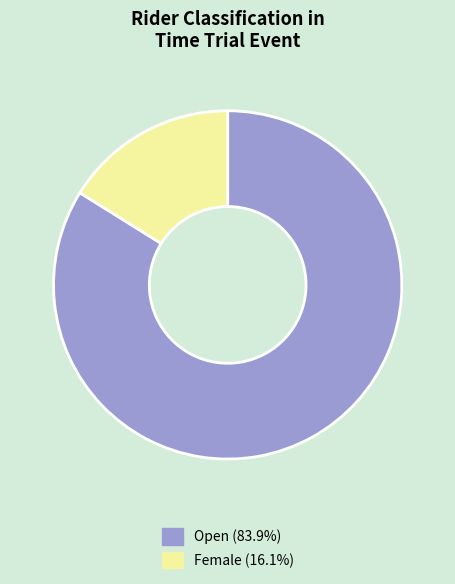

Is there any slice that represents more than half of the pie?

Yes